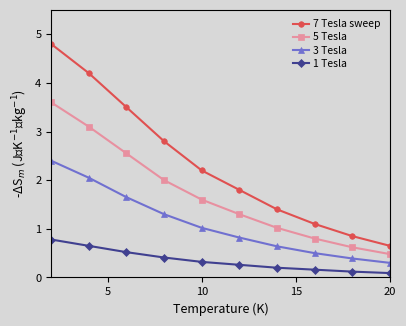

True or false: 7 Tesla sweep and 5 Tesla cross at least once.

False